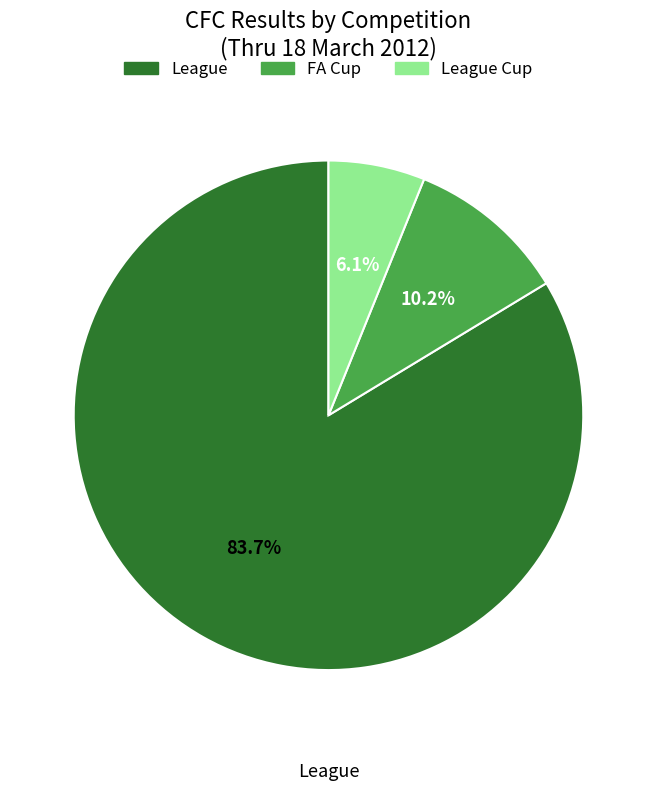

Does any single category account for the majority?

Yes